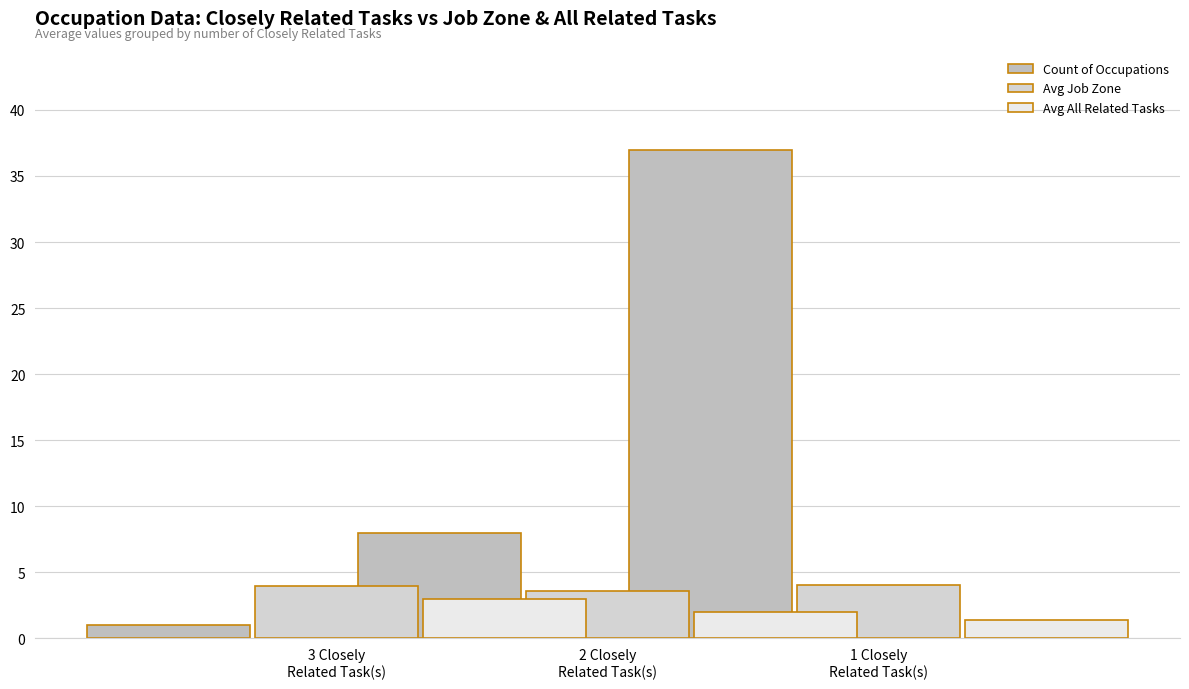

Rank the series at 2 Closely
Related Task(s) from lowest to highest value.

Avg All Related Tasks, Avg Job Zone, Count of Occupations